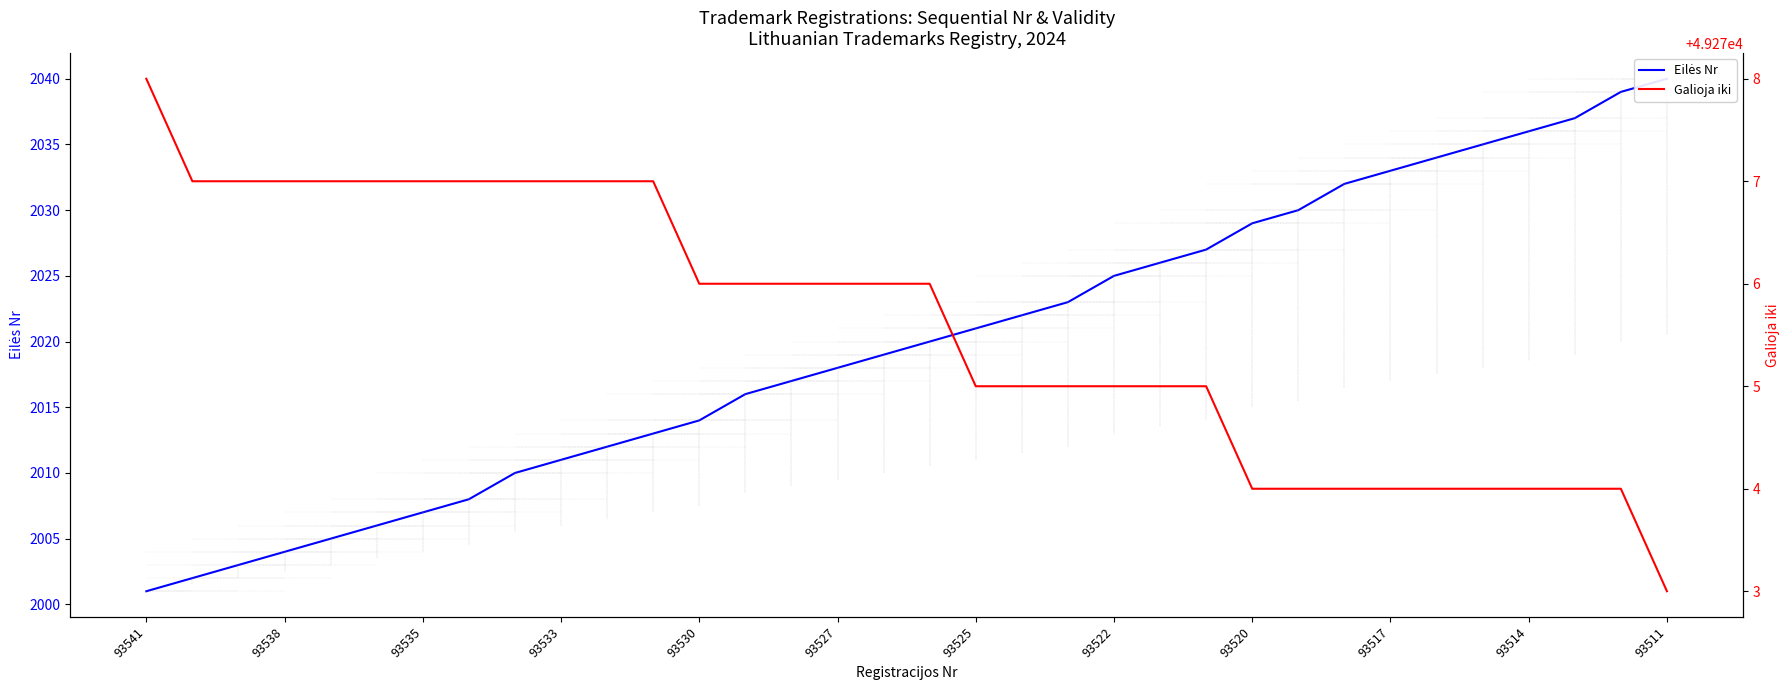

What is the difference between the Eilės Nr values at 27 and 29?

2